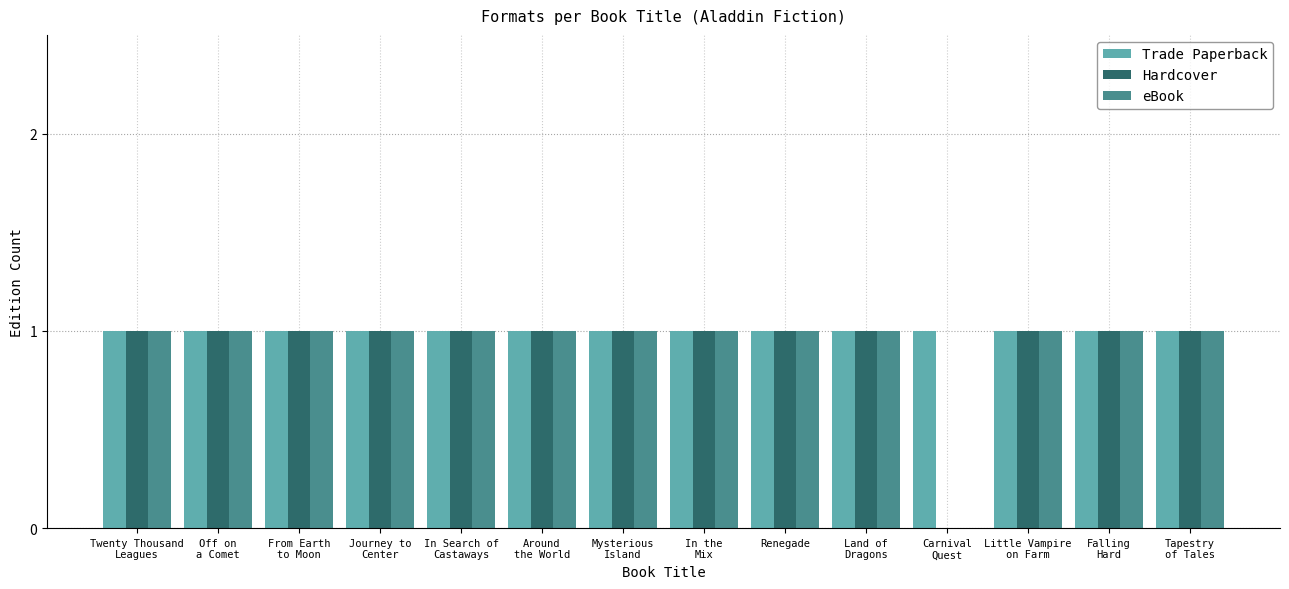

How many groups of bars are there?

14